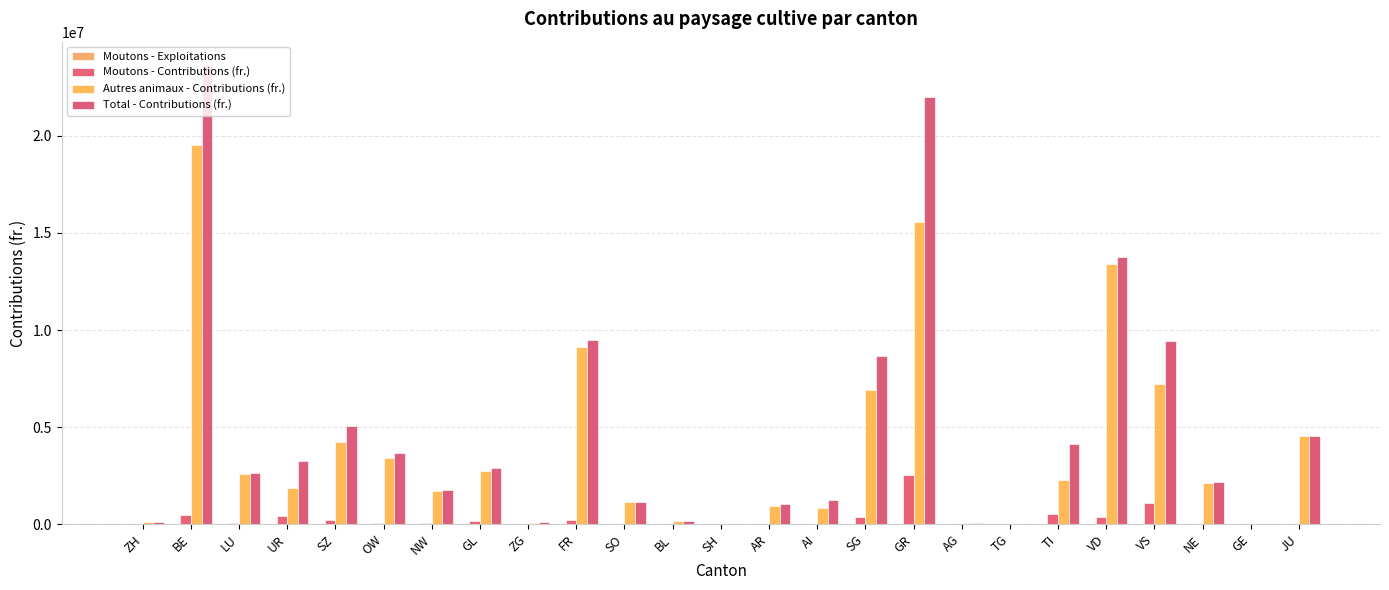

How many data points in Autres animaux - Contributions (fr.) are above 2136593?

13